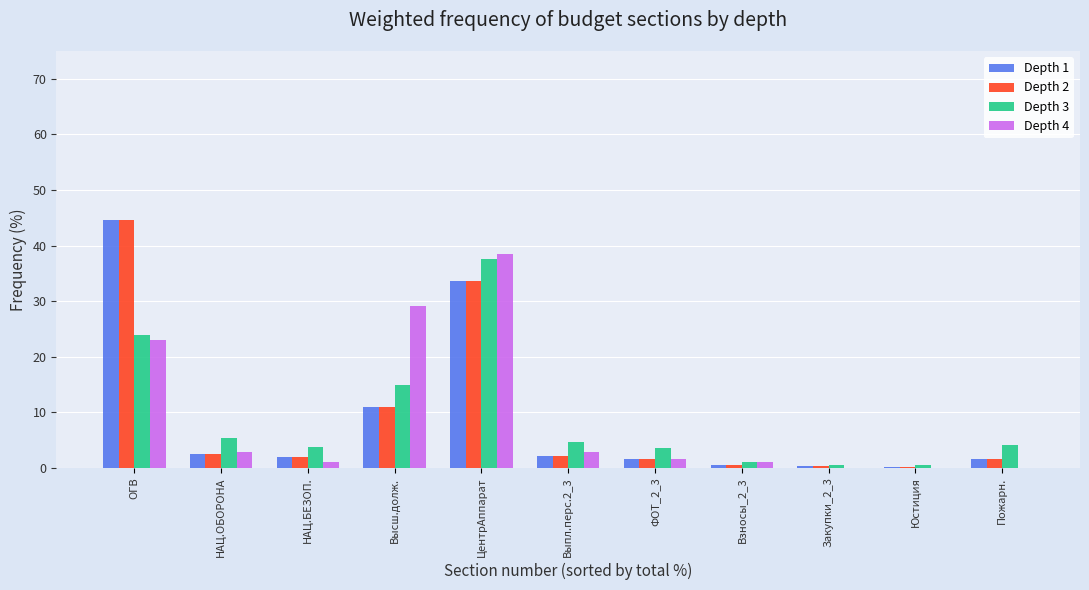

Count the number of categories in the chart.

11